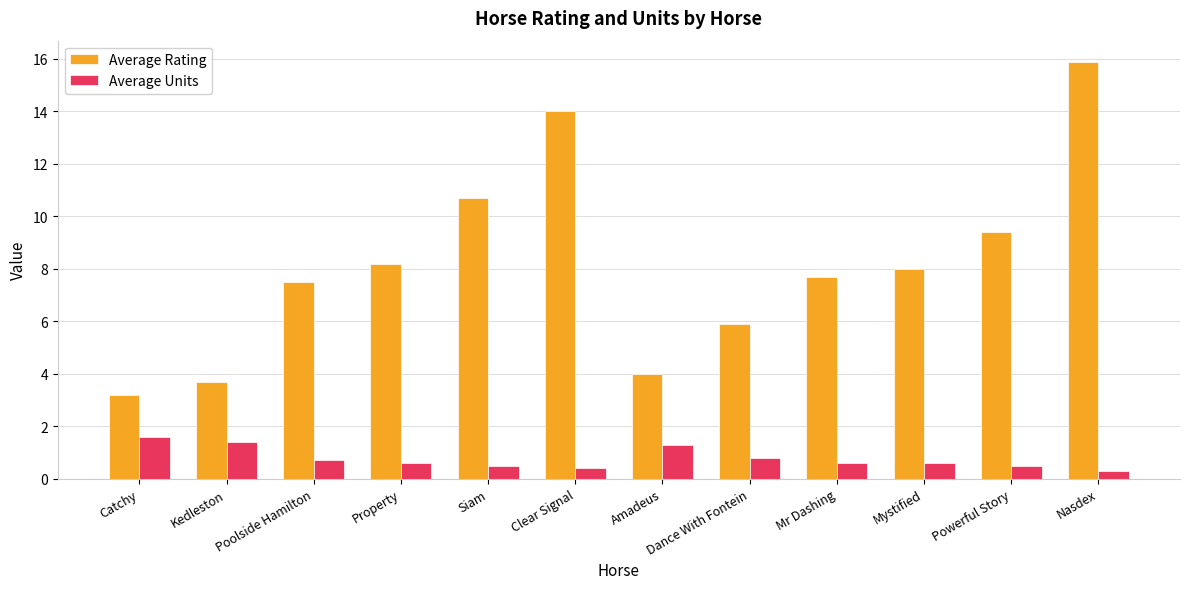

Are the bars horizontal?

No